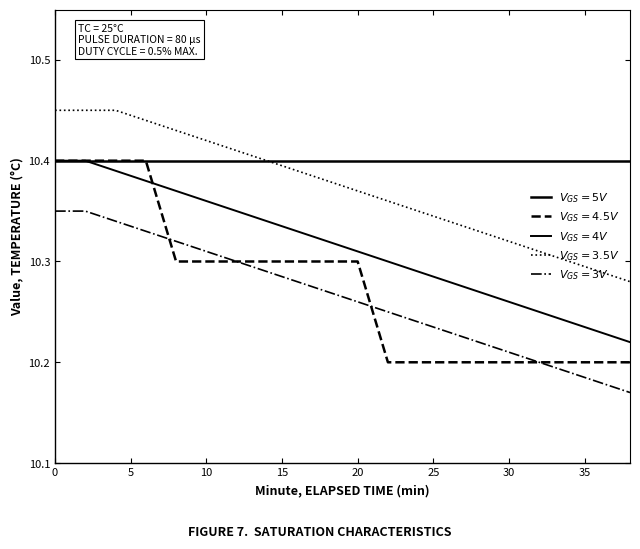

How many lines are shown in the chart?

5